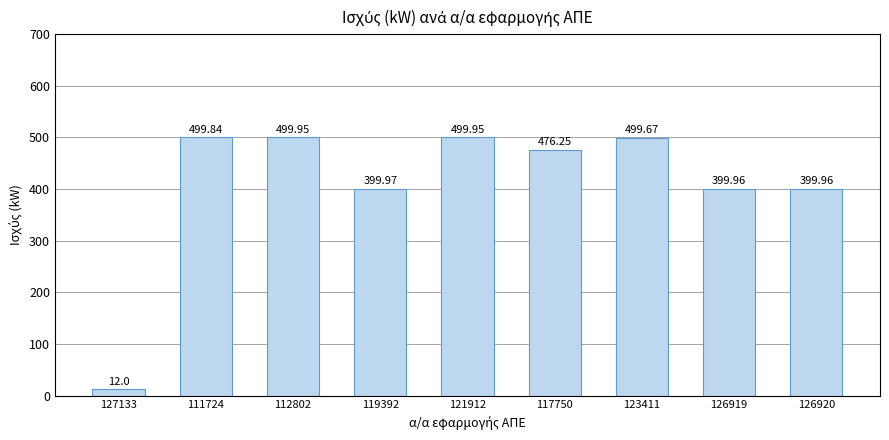

What value does the data have at 119392?

400.0